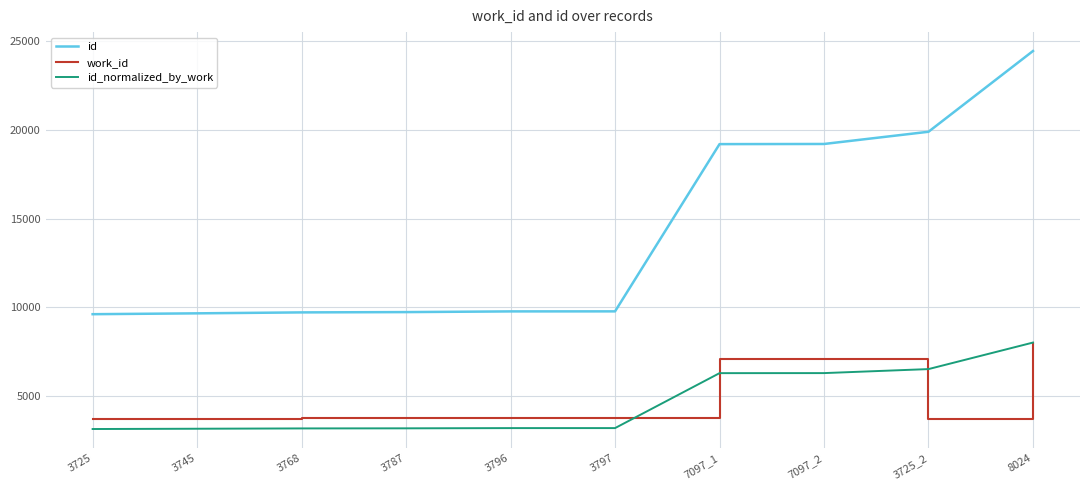

Between 7097_2 and 3725_2, which series saw the biggest shift?

work_id